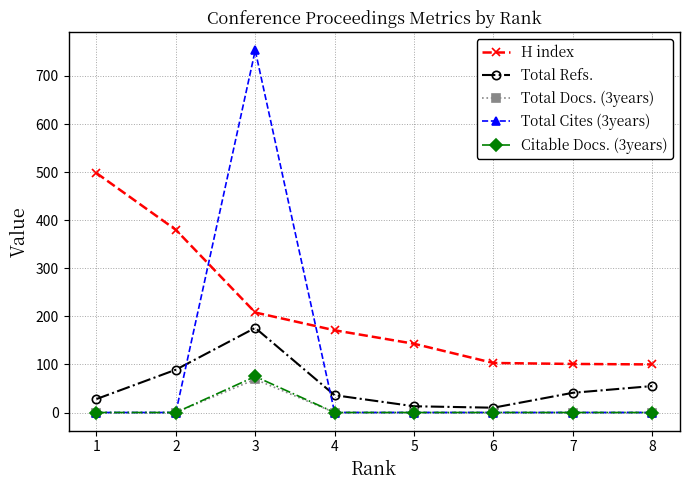

Between which two adjacent categories do Total Cites (3years) and Total Refs. first intersect?

2 and 3